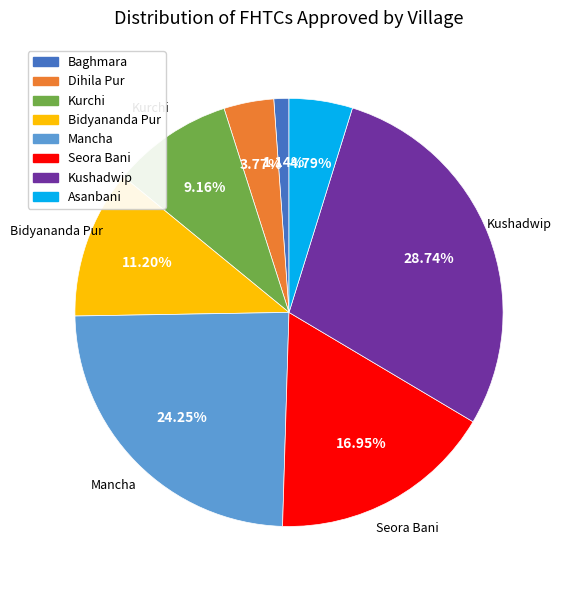

Approximately how many times larger is the value at Kurchi compared to Kushadwip?

0.3